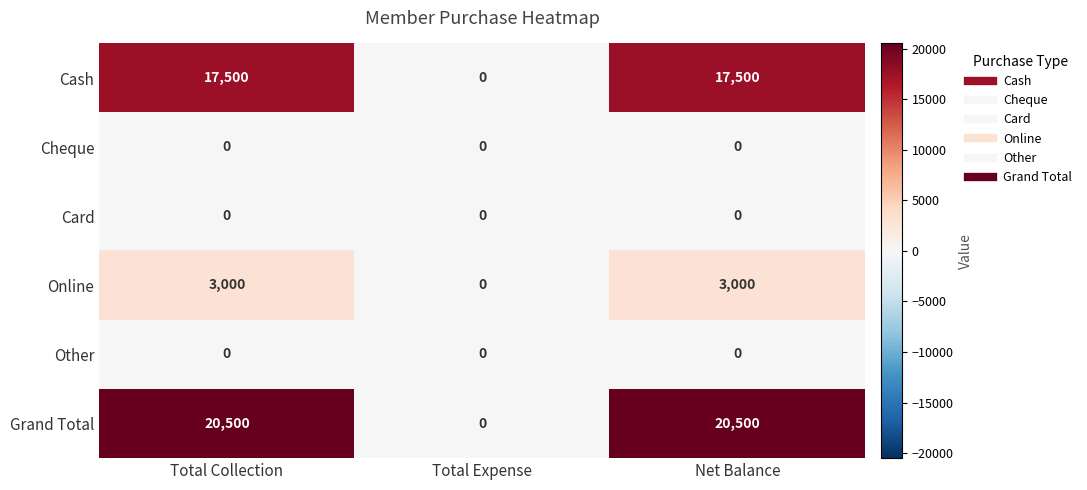

Which series has the largest total across all categories?

Grand Total